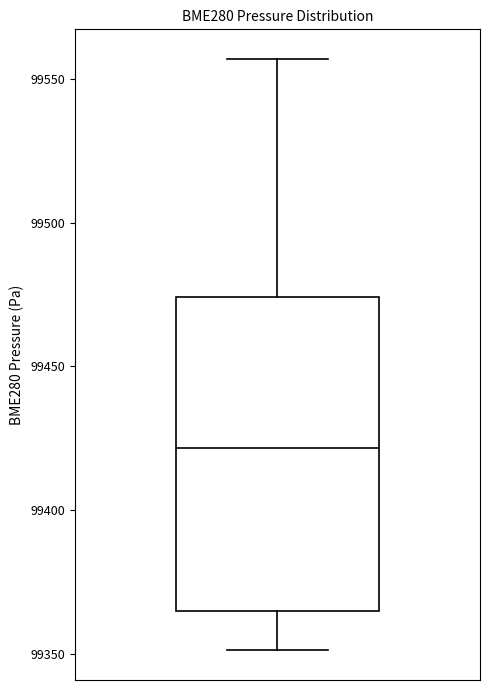

Read this box plot against the y-axis: the position of the median line, the range covered by the box, and the ends of both whiskers. The values are not printed on the chart, so give them approximately, as read against the axis.

median 99420, box 99365 to 99475, whiskers 99350 to 99555